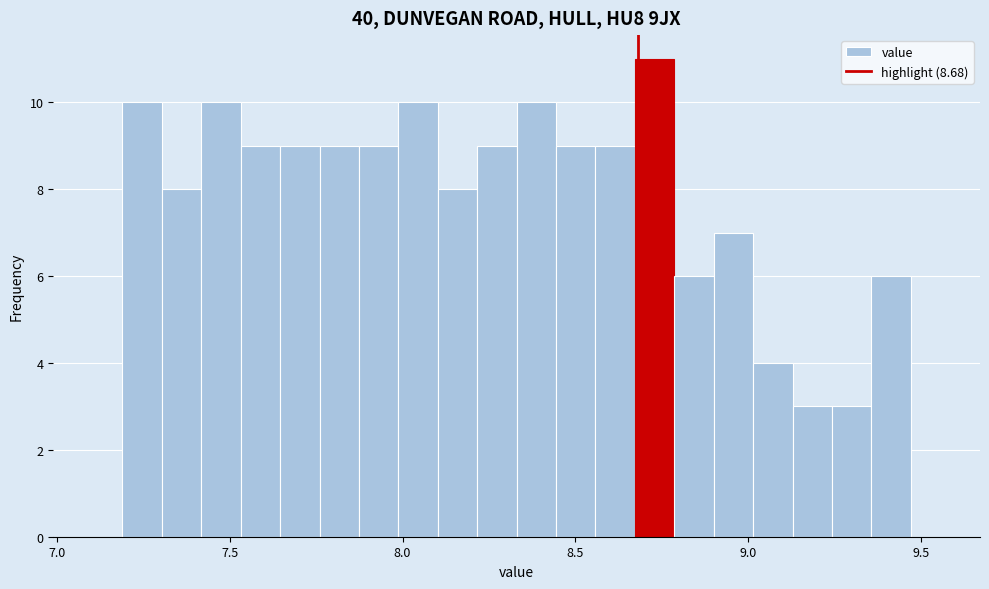

Around what value on the x-axis is the tallest bar? Give the approximate position of its centre, as read against the axis.

8.75